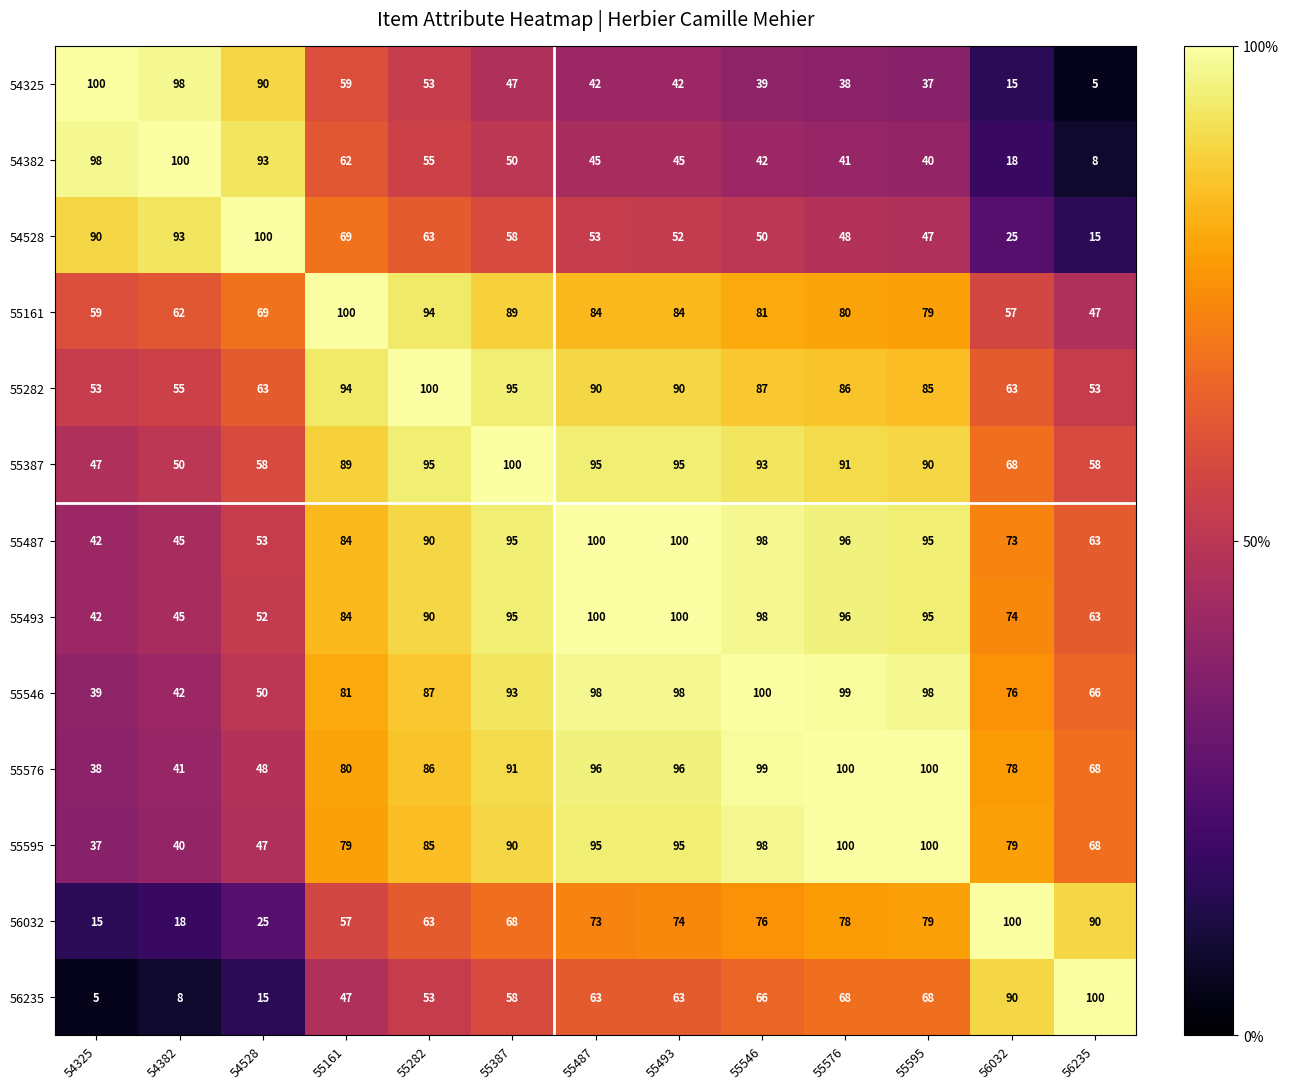

What is the average value of the 54528 series?

59